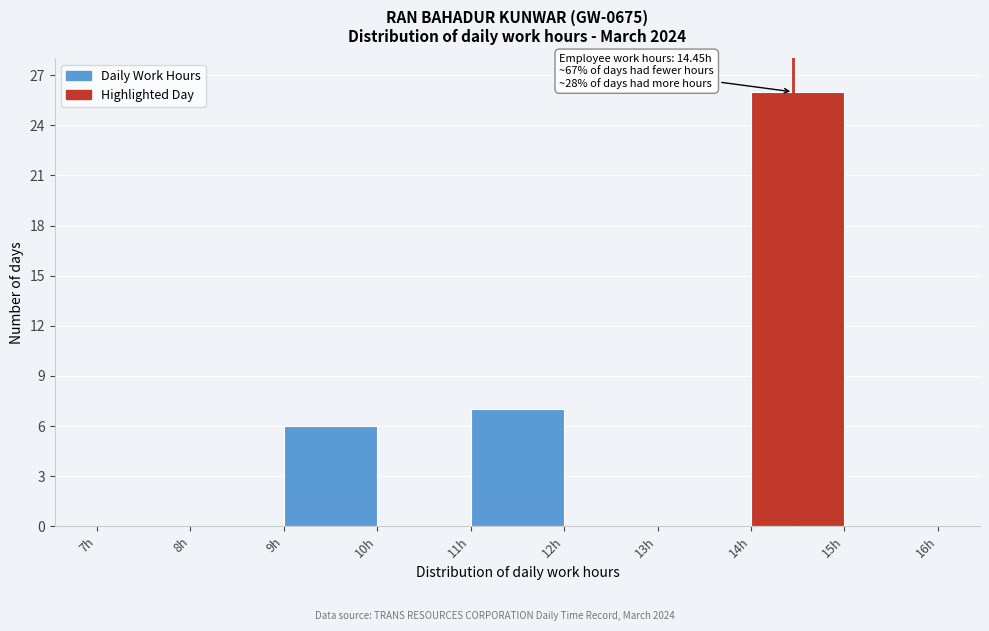

Over which range of the x-axis is the bar tallest?

14 to 15